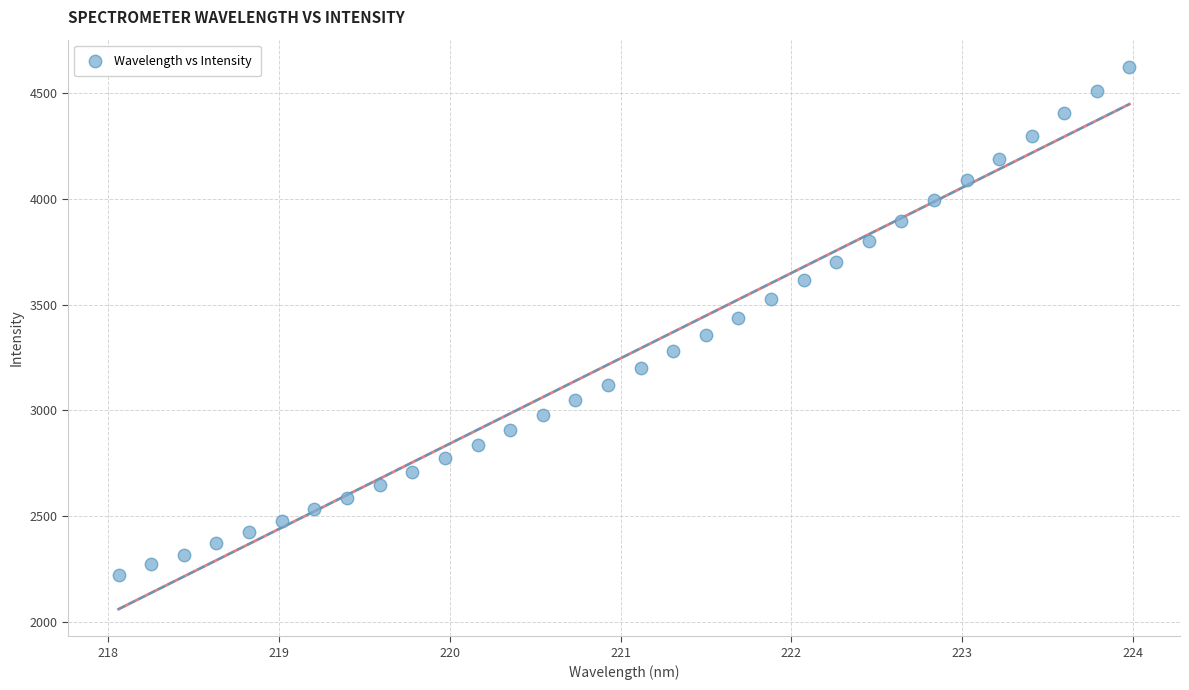

What is the range of X values (max minus min)?

5.9